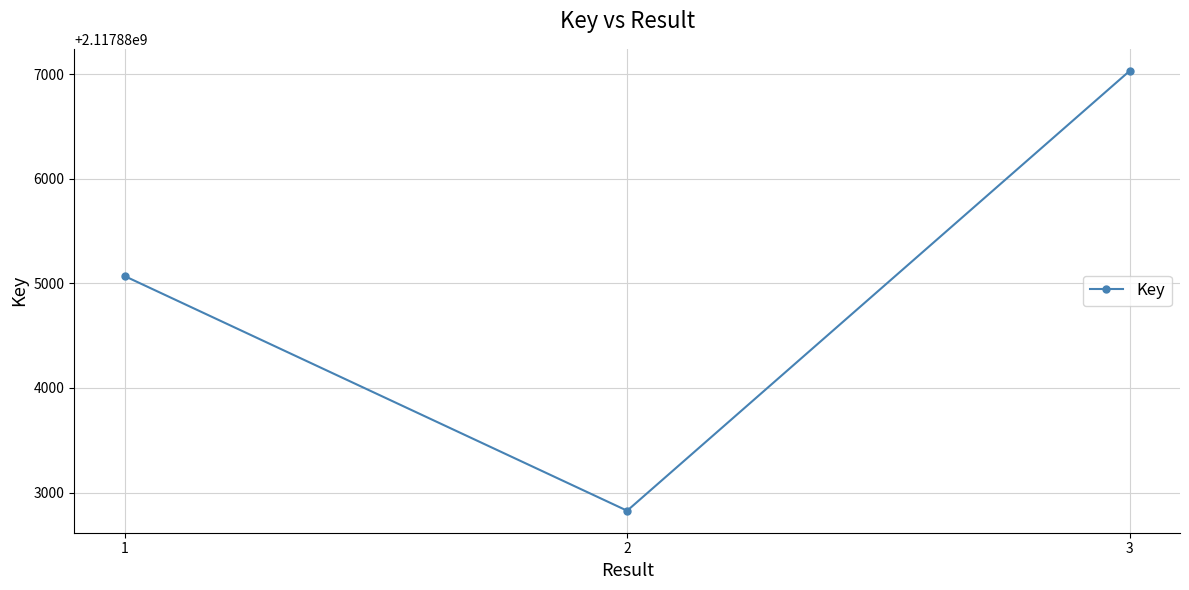

What is the average value?

2117884977